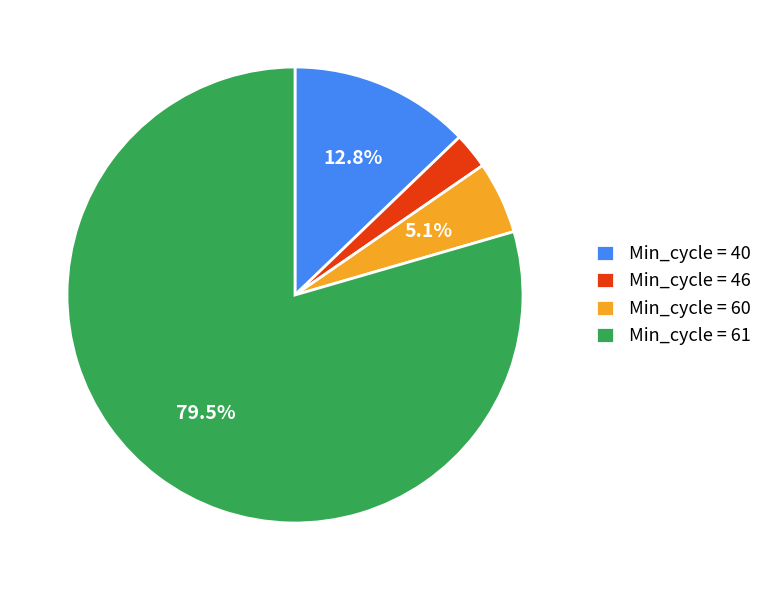

What is the largest slice in the pie chart?

Min_cycle = 61